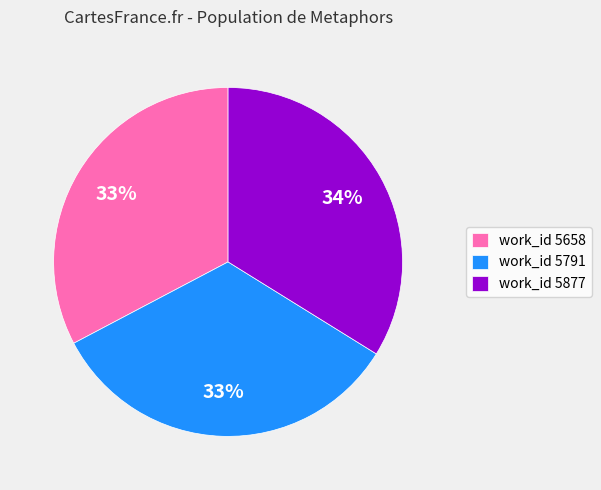

Do work_id 5658 and work_id 5791 together represent more than half of the pie?

Yes